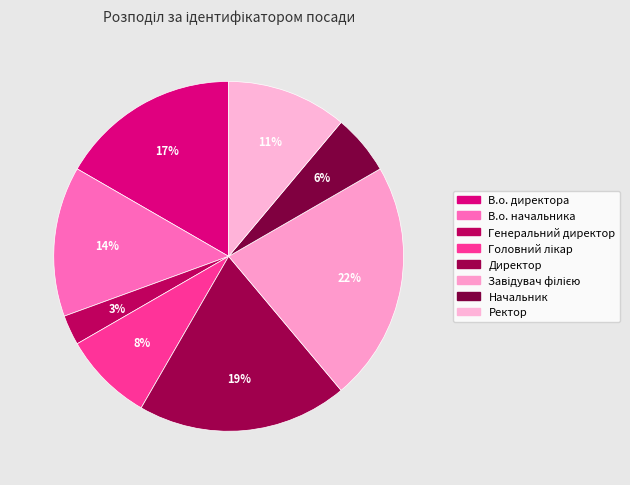

The Начальник slice represents 6% of the pie. True or false?

True